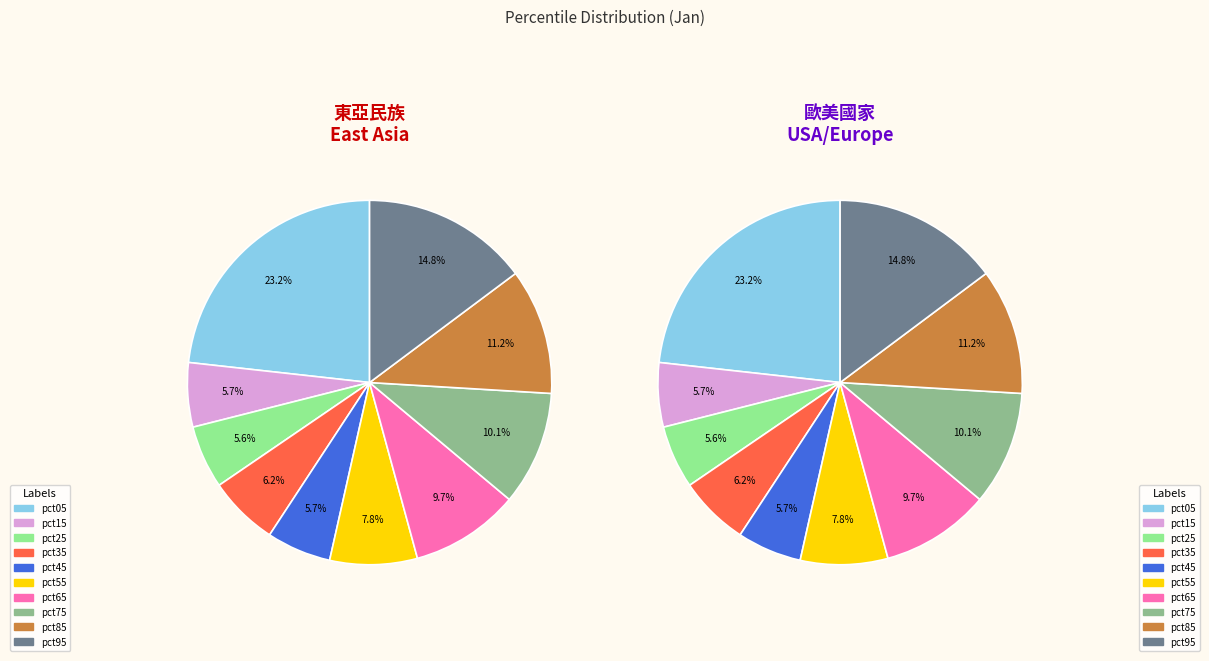

Between pct75 and pct35, which is larger?

pct75